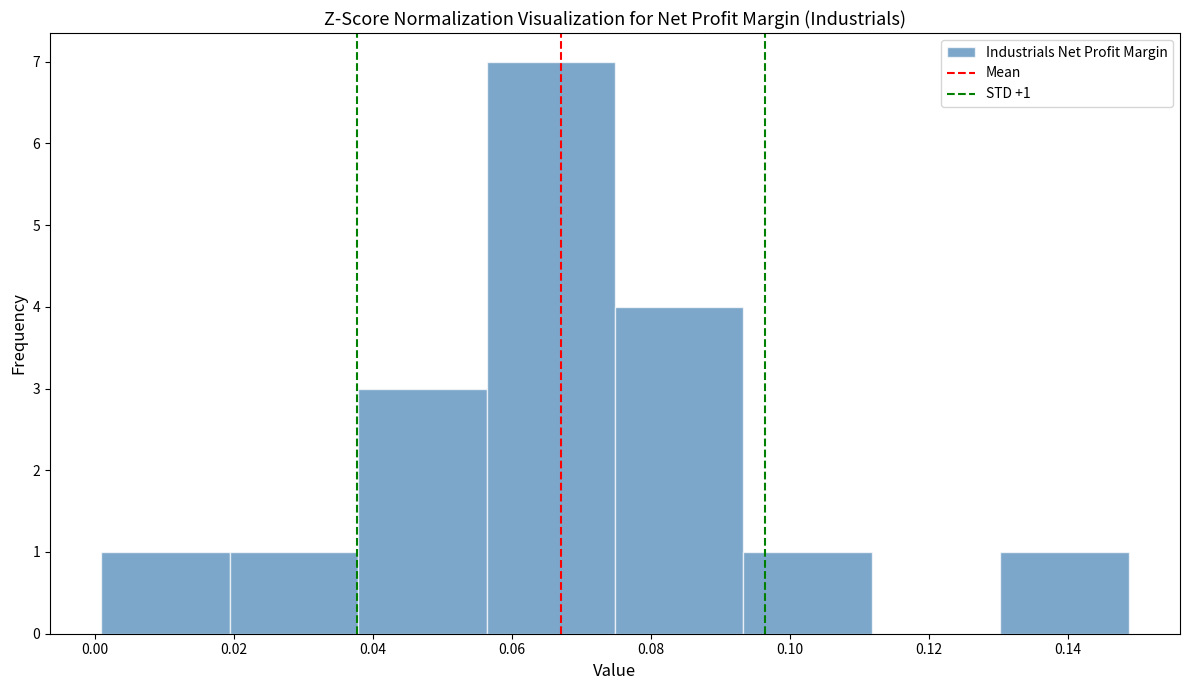

Over which range of the x-axis is the bar tallest?

0.056 to 0.074